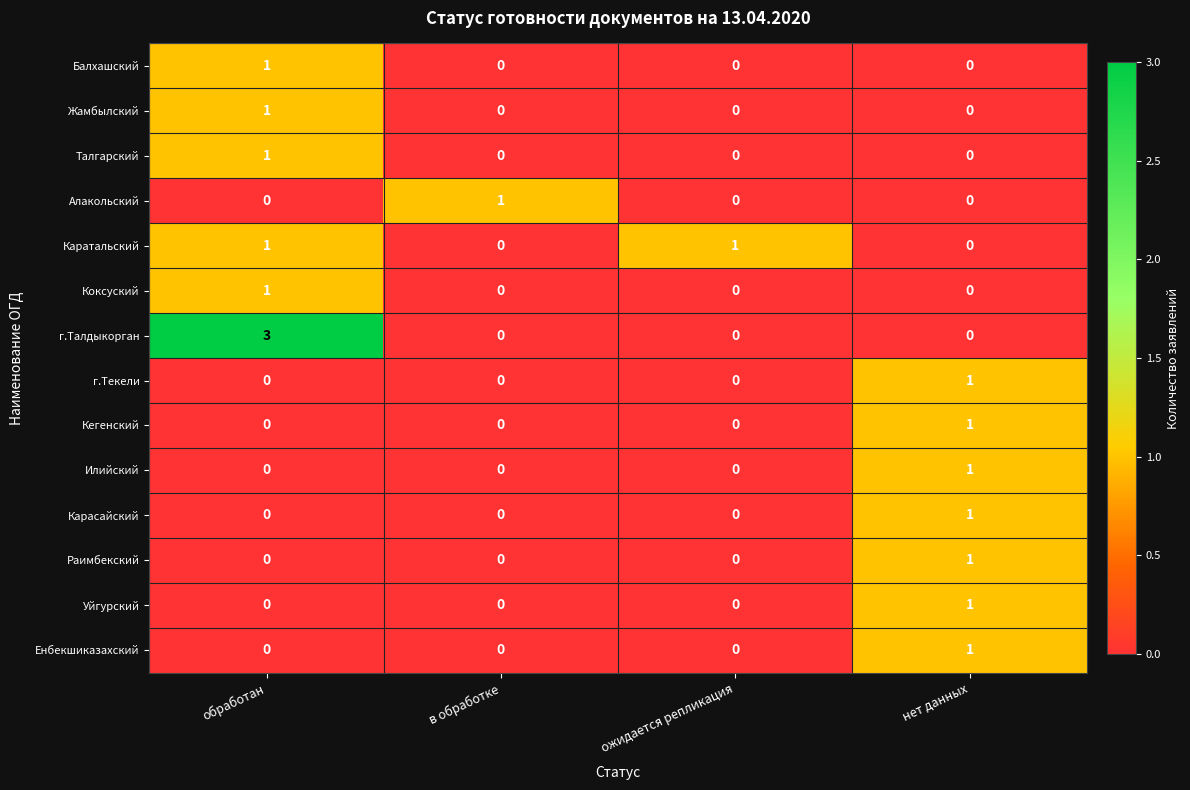

What is the total value across all series at обработан?

8